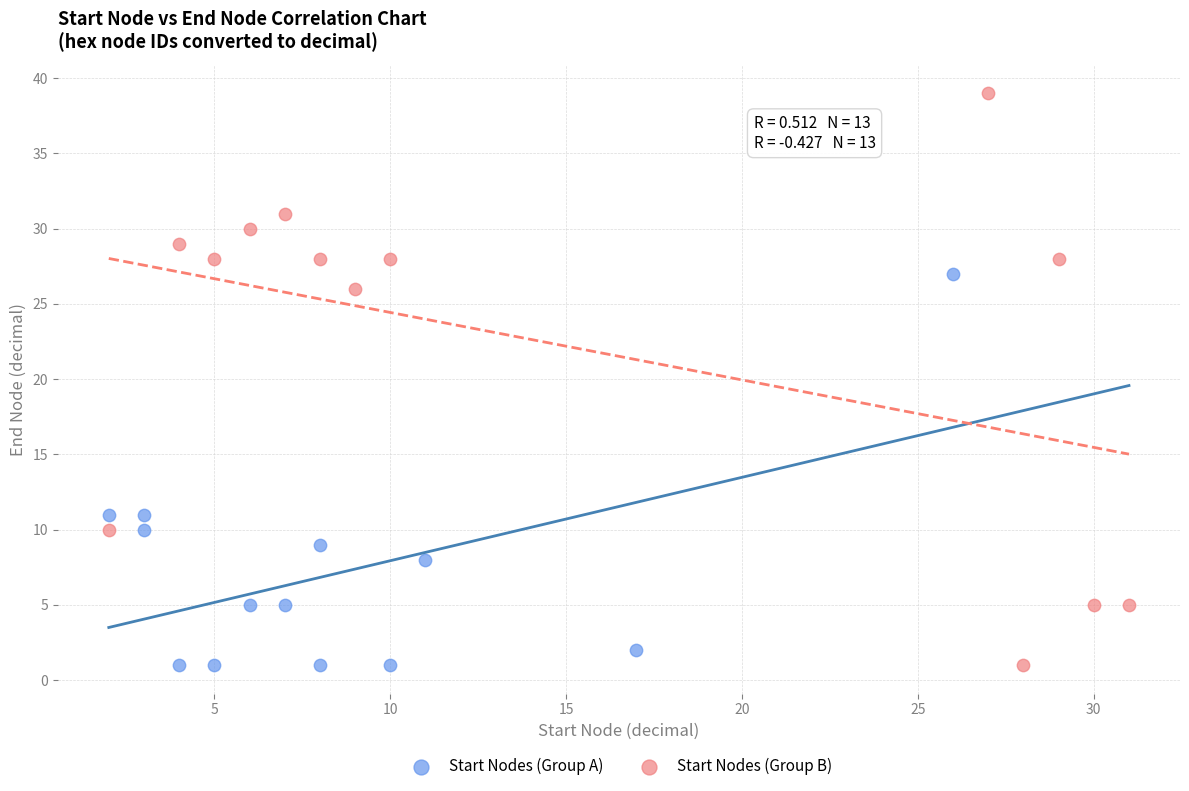

Which series has the widest spread of Y values?

Start Nodes (Group B)